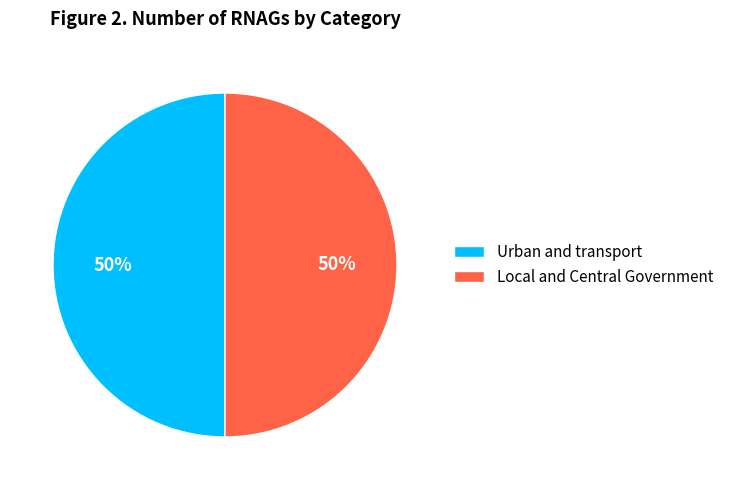

To the nearest percent, what is the combined percentage of Urban and transport and Local and Central Government?

100%